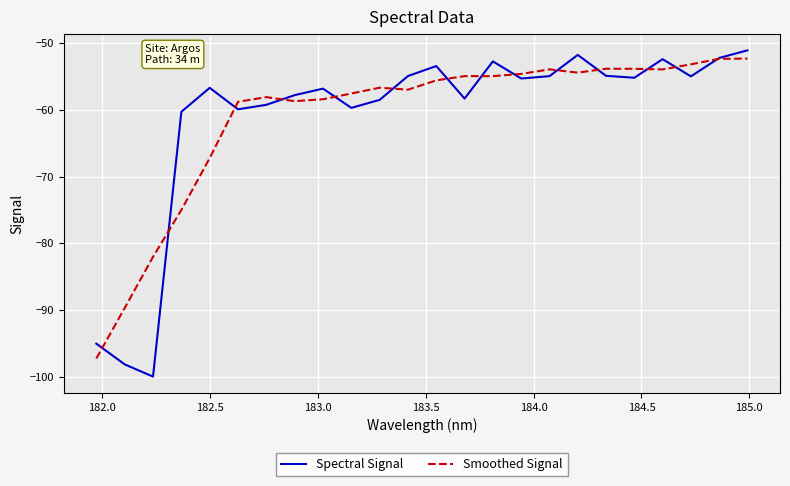

What is the highest value of the Smoothed Signal series?

-52.3